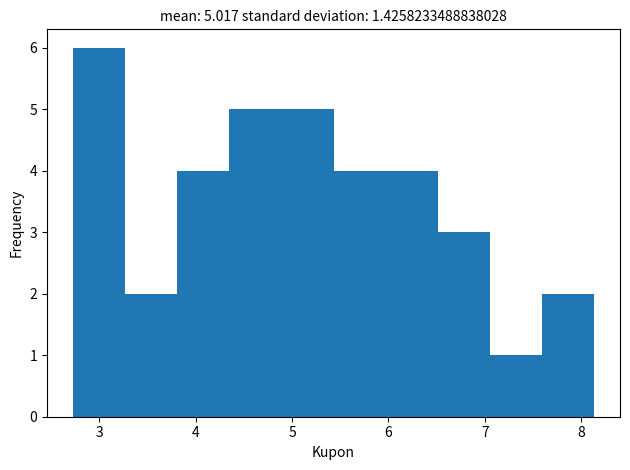

Which range on the x-axis has the tallest bar?

2.73 to 3.27